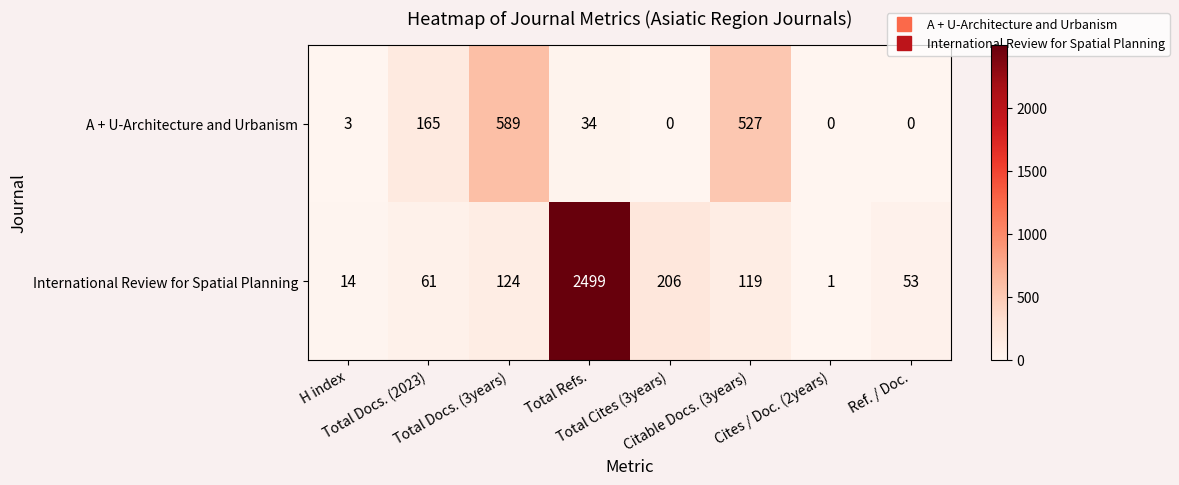

What is the difference between the maximum and second lowest values in the International Review for Spatial Planning series?

2485